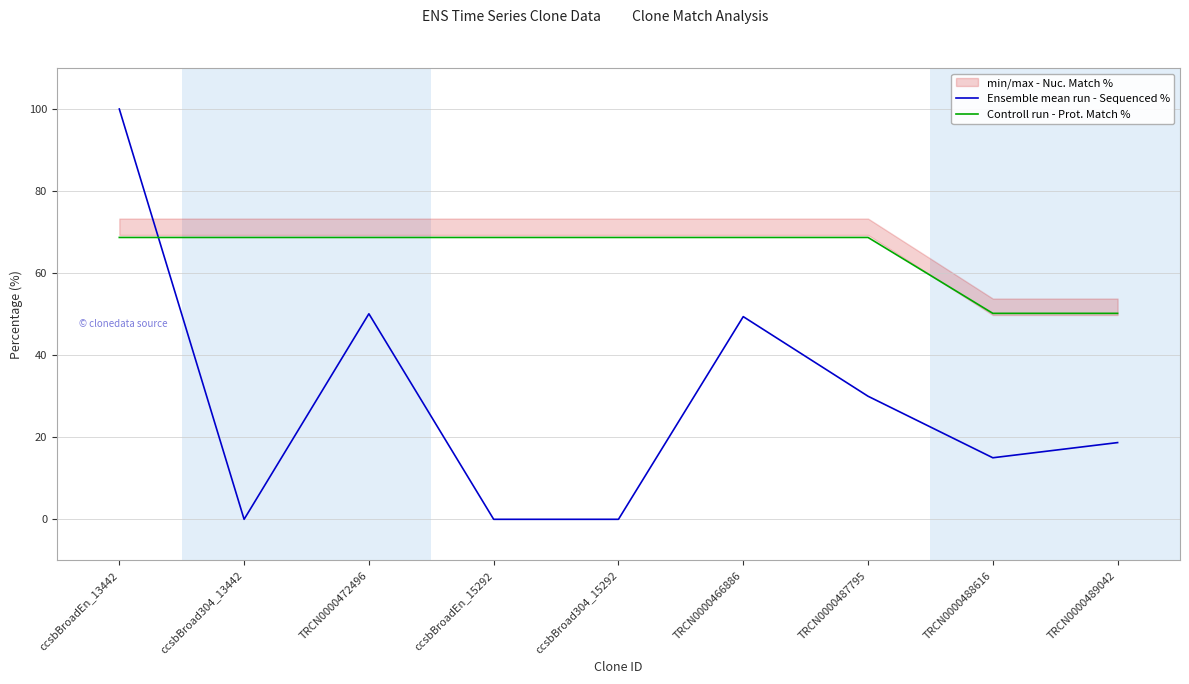

How many data points in Controll run - Prot. Match % are above 68?

7